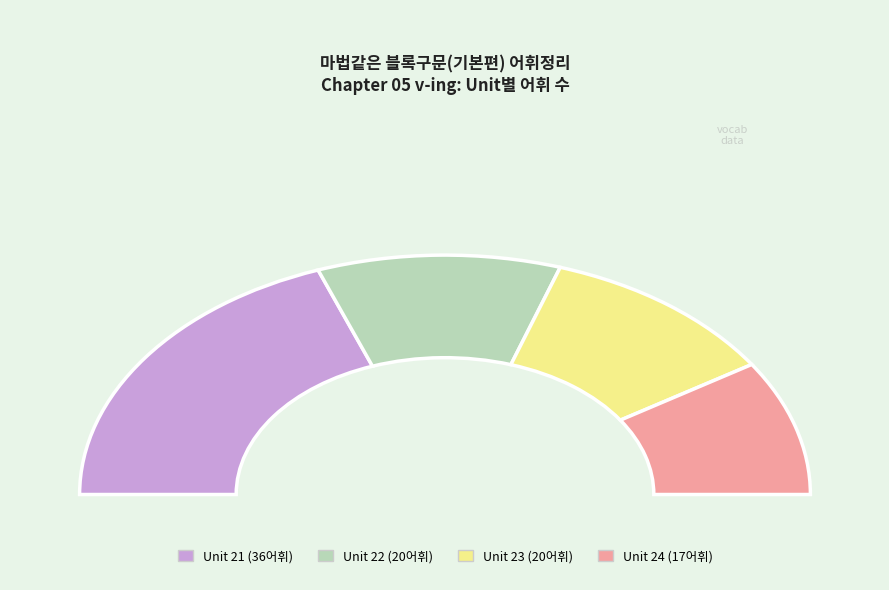

How many slices are in this pie chart?

4